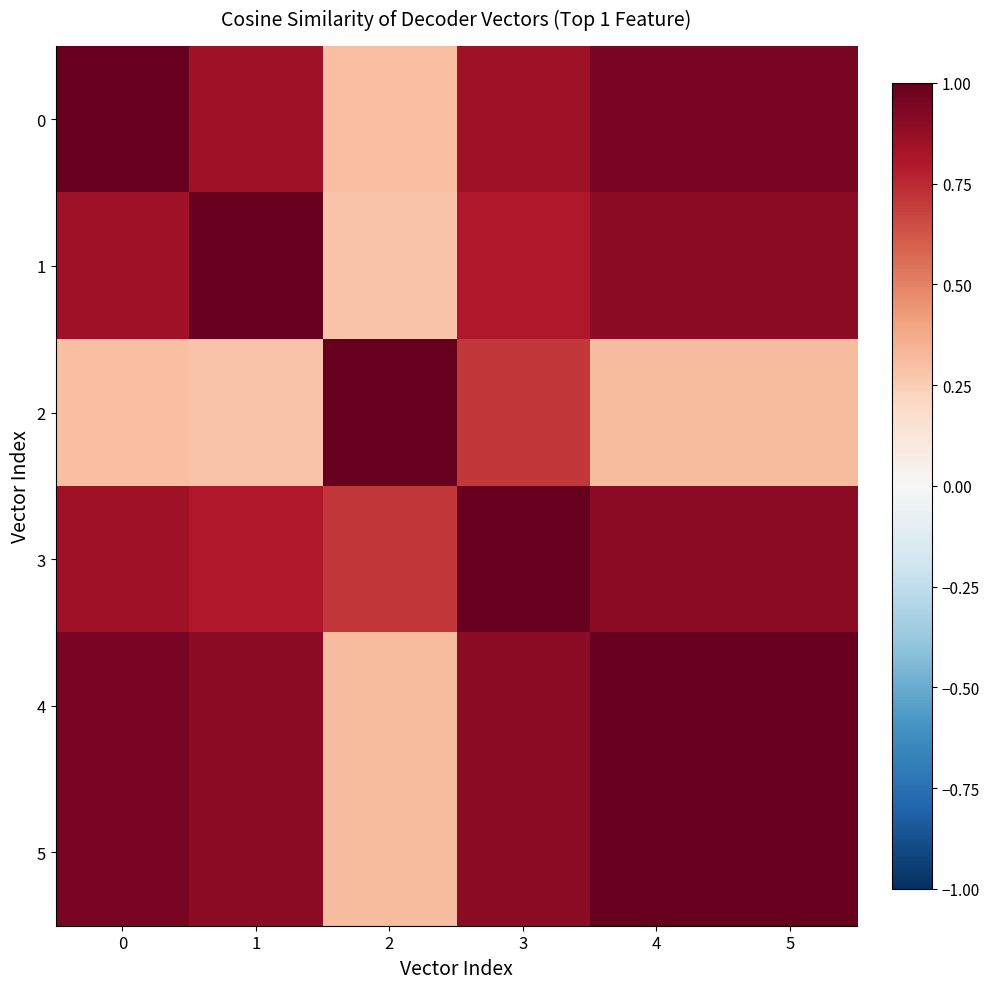

Reading right to left, transcribe all the data shown in this chart.

0: 5=0.9	4=0.9	3=0.8	2=0.3	1=0.8	0=1.0
1: 5=0.9	4=0.9	3=0.8	2=0.3	1=1.0	0=0.8
2: 5=0.3	4=0.3	3=0.7	2=1.0	1=0.3	0=0.3
3: 5=0.9	4=0.9	3=1.0	2=0.7	1=0.8	0=0.8
4: 5=1.0	4=1.0	3=0.9	2=0.3	1=0.9	0=0.9
5: 5=1.0	4=1.0	3=0.9	2=0.3	1=0.9	0=0.9